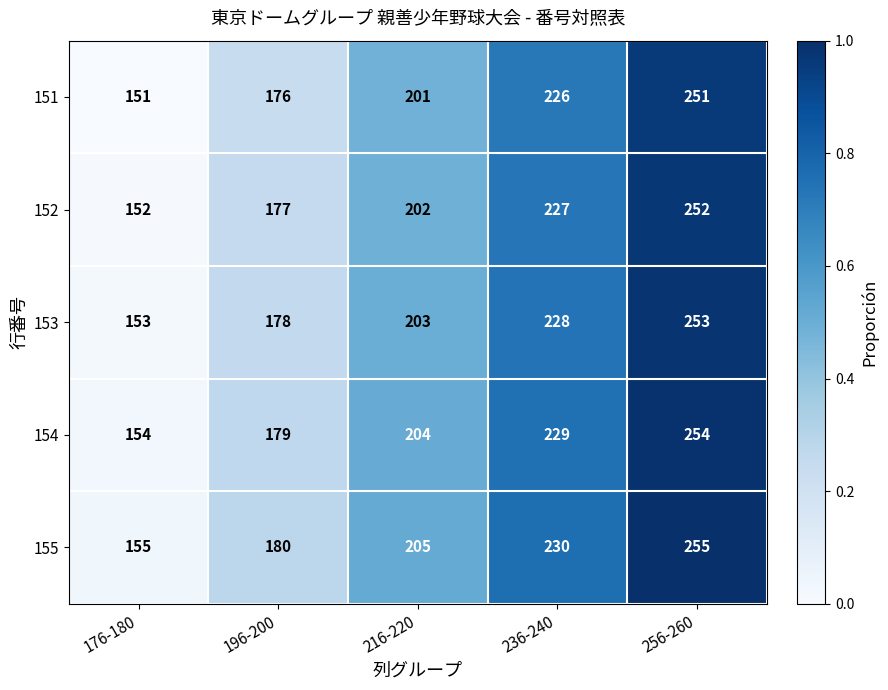

Reading left to right, what are all the values shown in this chart?

151: 151	176	201	226	251
152: 152	177	202	227	252
153: 153	178	203	228	253
154: 154	179	204	229	254
155: 155	180	205	230	255